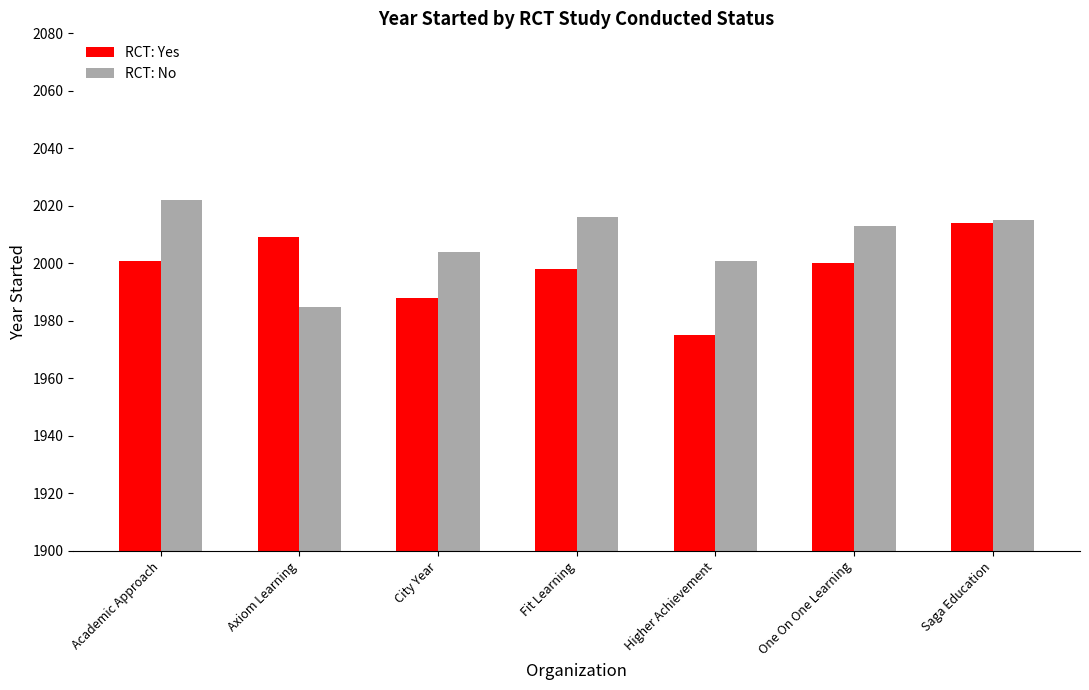

True or false: RCT: No has a value of 2013 at One On One Learning.

True